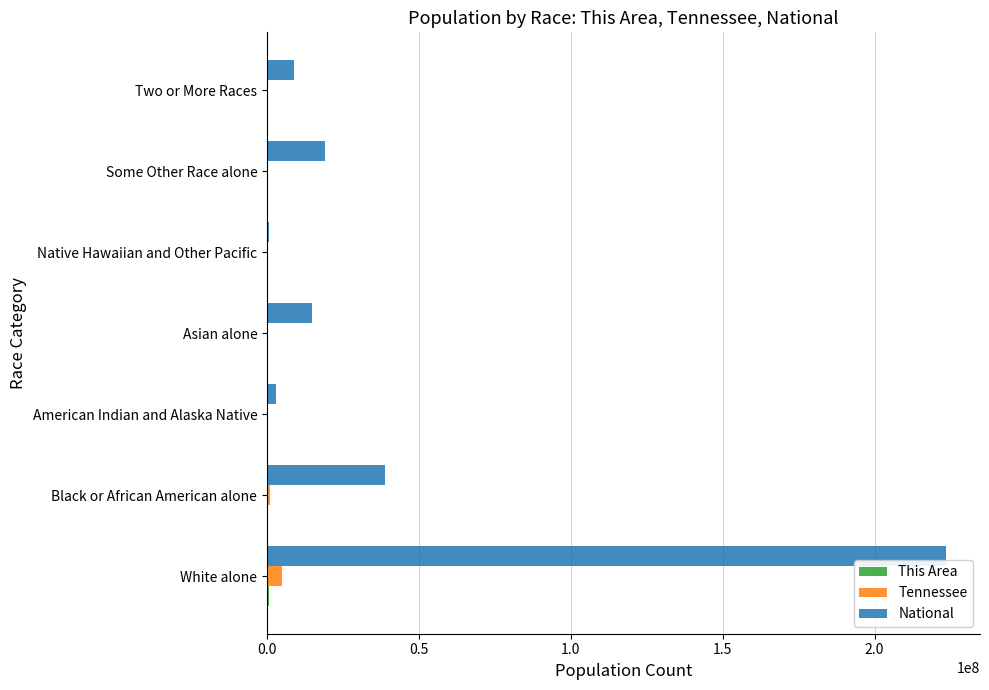

The National series shows 14674252 at Asian alone. True or false?

True